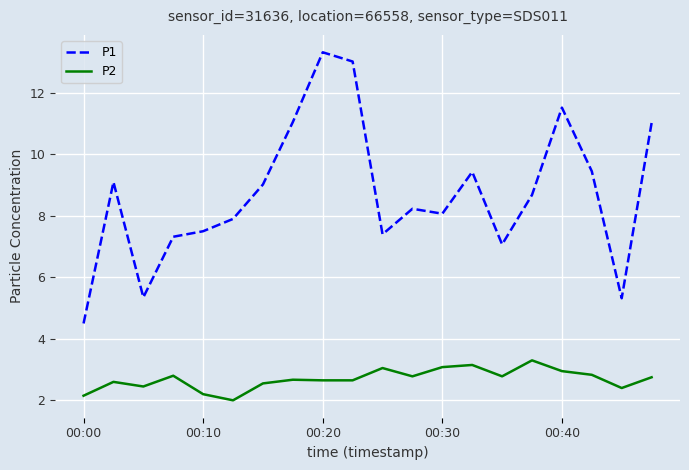

True or false: P2 has more than 2 interior local peaks.

True